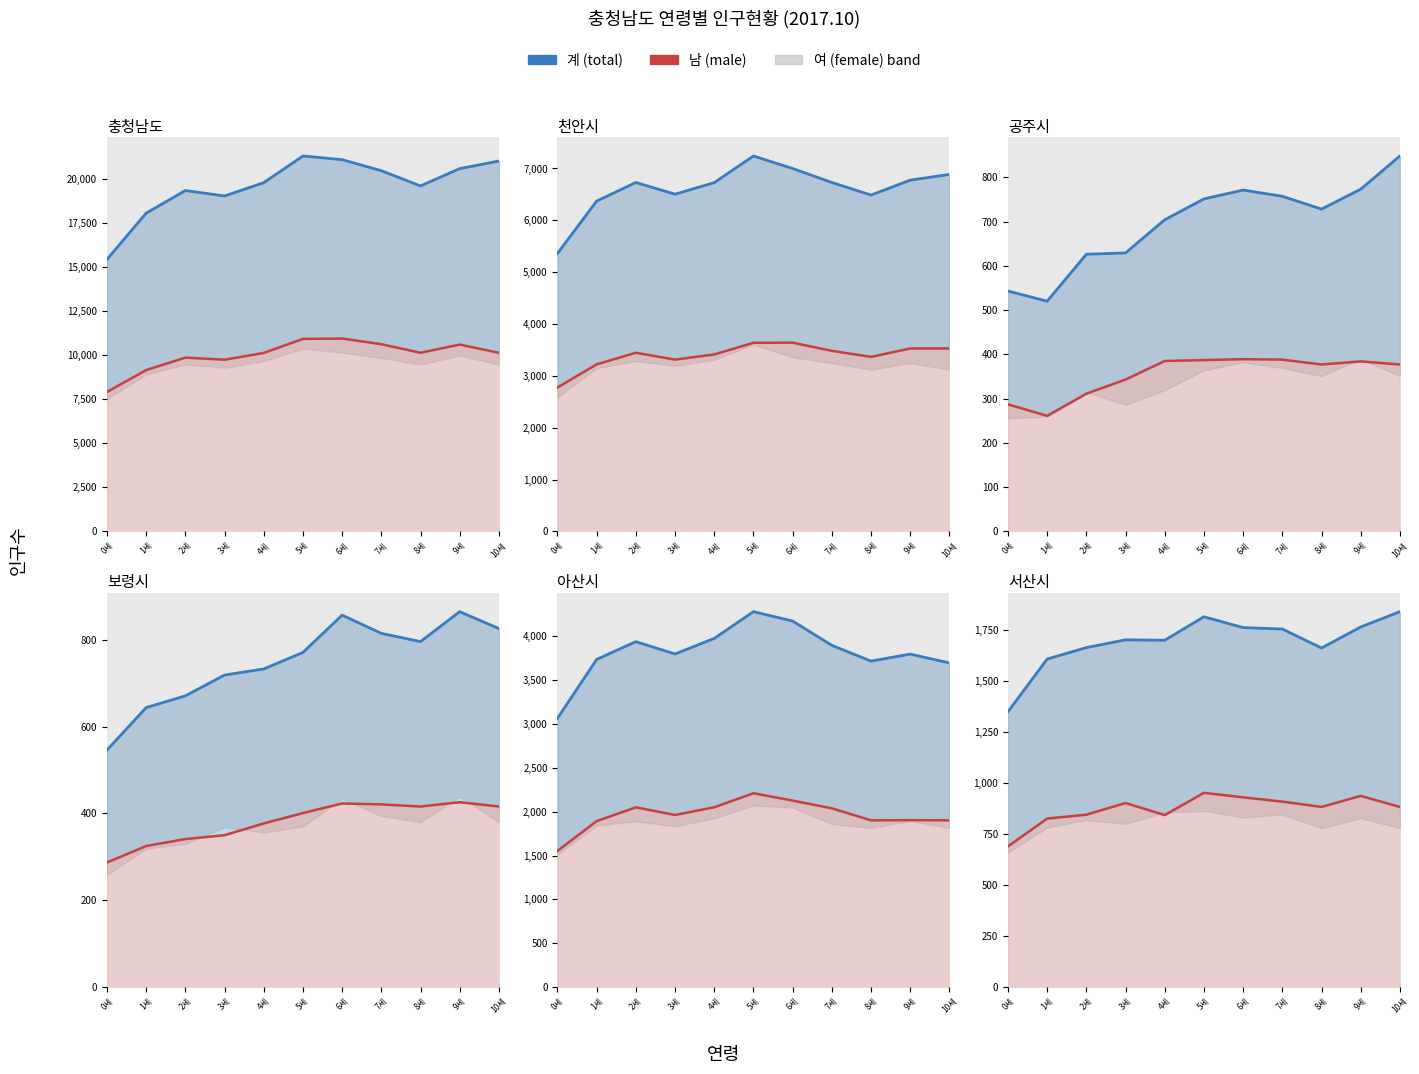

True or false: 남 and 계 intersect in this chart.

False